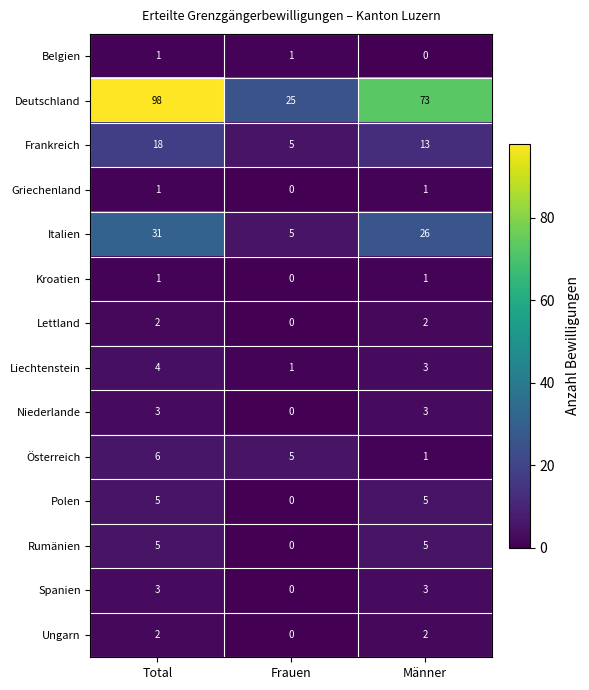

At which label does Österreich first exceed 5?

Total